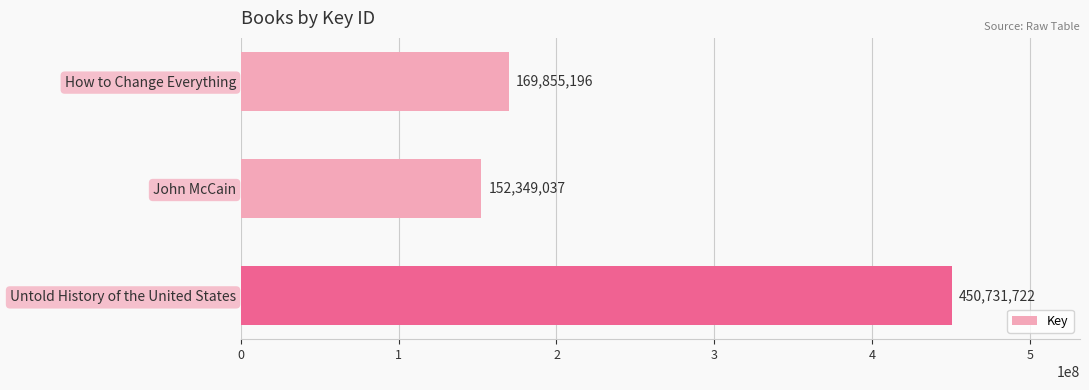

Reading bottom to top, list all the values displayed in this chart.

Untold History of the United States=450731722	John McCain=152349037	How to Change Everything=169855196